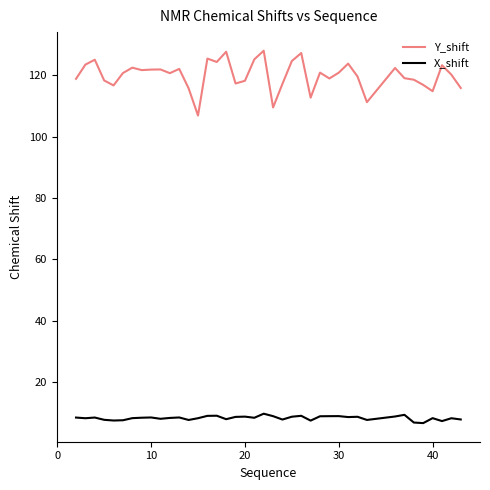

What is the highest value of the X_shift series?

9.6